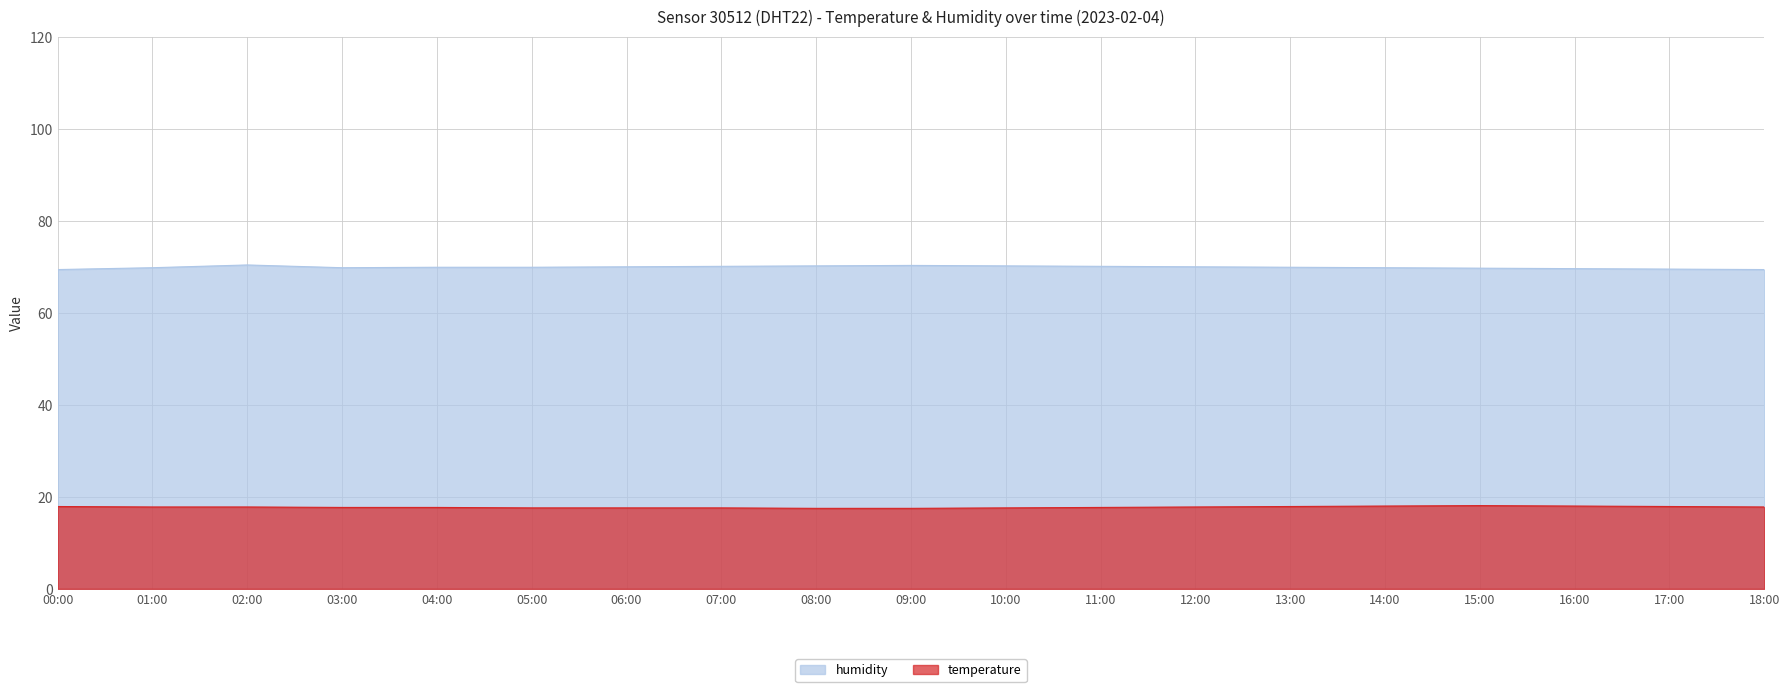

True or false: temperature and humidity intersect in this chart.

False